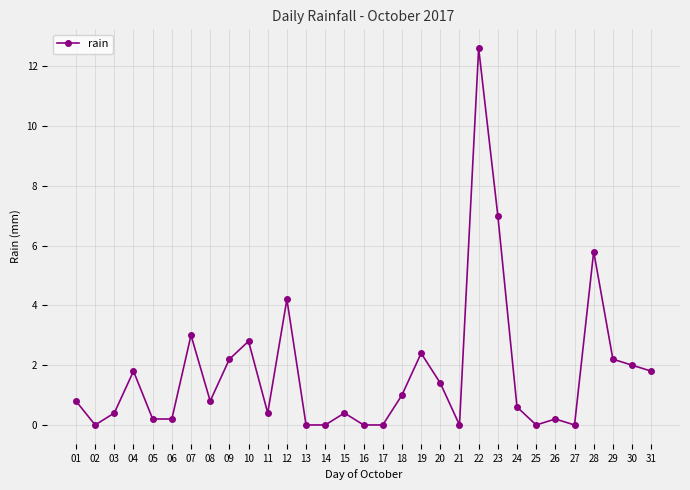

How many series are shown in this chart?

1